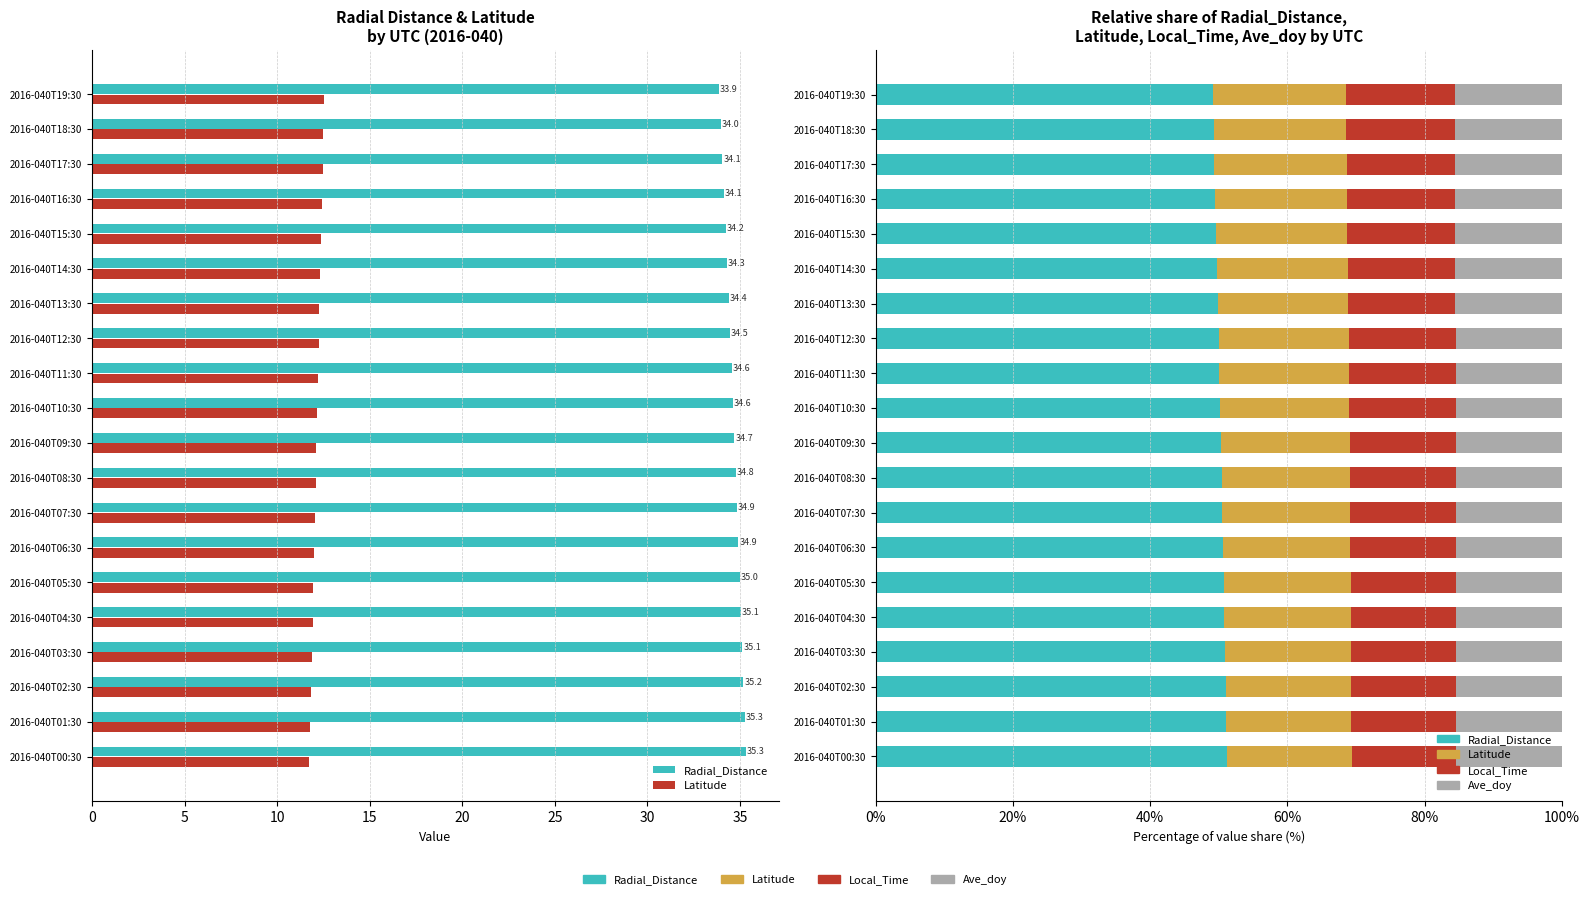

Reading left to right, what are all the values shown in this chart?

Radial_Distance: 51.2	51.1	51.0	50.9	50.8	50.7	50.6	50.5	50.4	50.3	50.2	50.1	50.0	49.9	49.7	49.6	49.5	49.4	49.2	49.1
Latitude: 18.2	18.2	18.3	18.3	18.4	18.5	18.5	18.6	18.7	18.7	18.8	18.9	18.9	19.0	19.1	19.1	19.2	19.3	19.3	19.4
Local_Time: 15.2	15.2	15.2	15.3	15.3	15.3	15.4	15.4	15.4	15.5	15.5	15.6	15.6	15.6	15.7	15.7	15.7	15.8	15.8	15.8
Ave_doy: 15.5	15.5	15.5	15.5	15.5	15.5	15.6	15.6	15.6	15.6	15.6	15.6	15.7	15.7	15.7	15.7	15.7	15.7	15.7	15.8